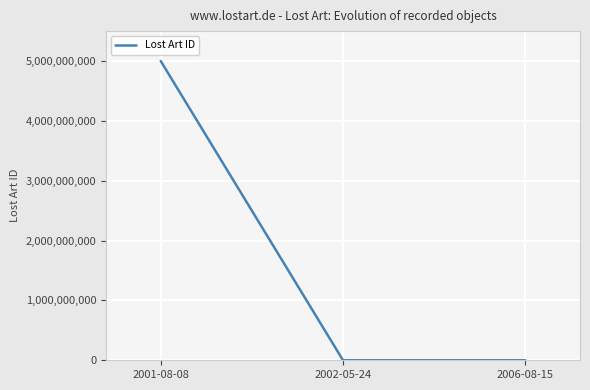

At which label is the value closest to 2500058527?

2006-08-15